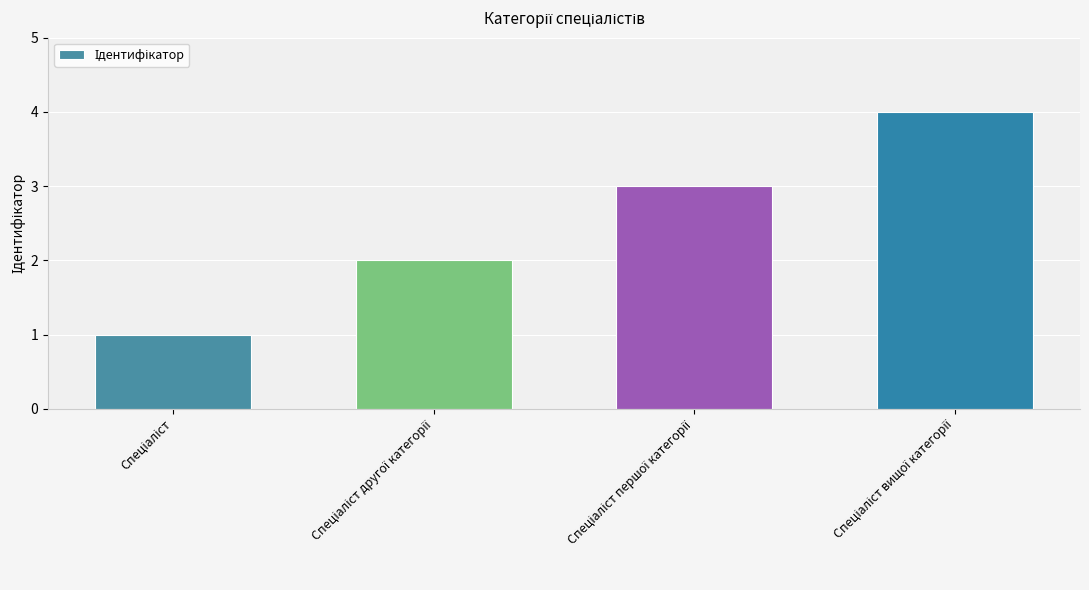

What is the difference between the maximum and minimum values?

3